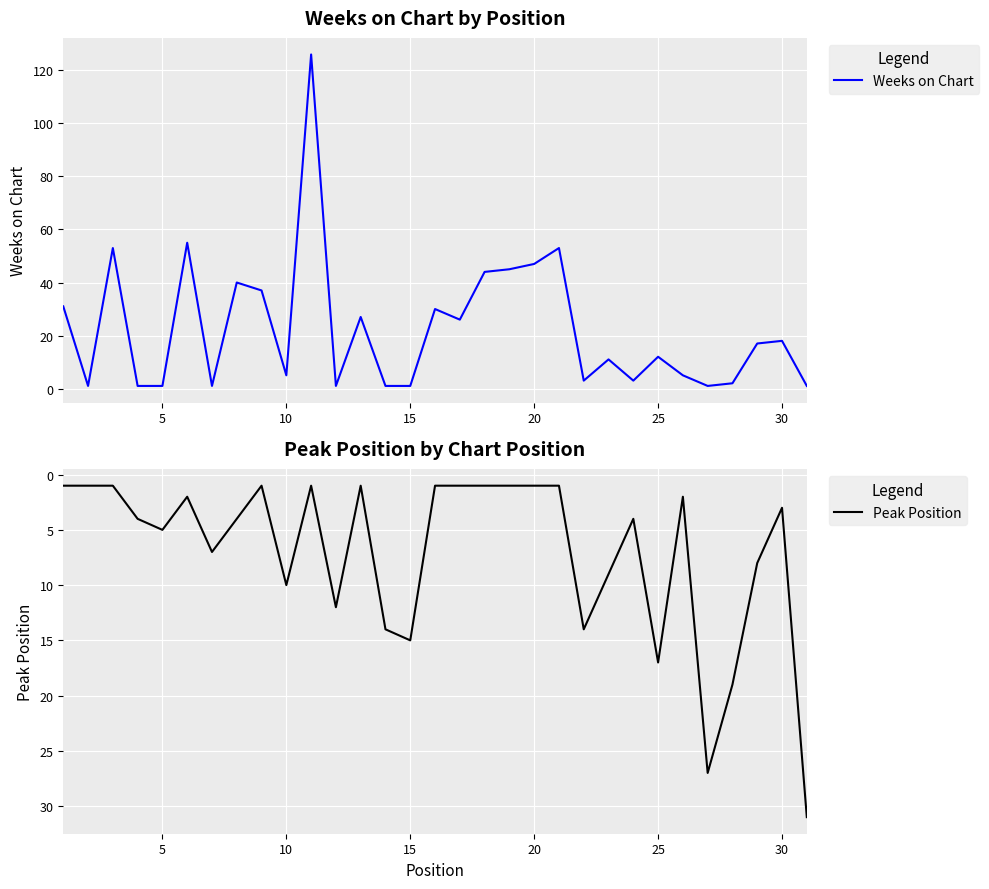

How many times do Peak Position and Weeks on Chart cross each other?

17